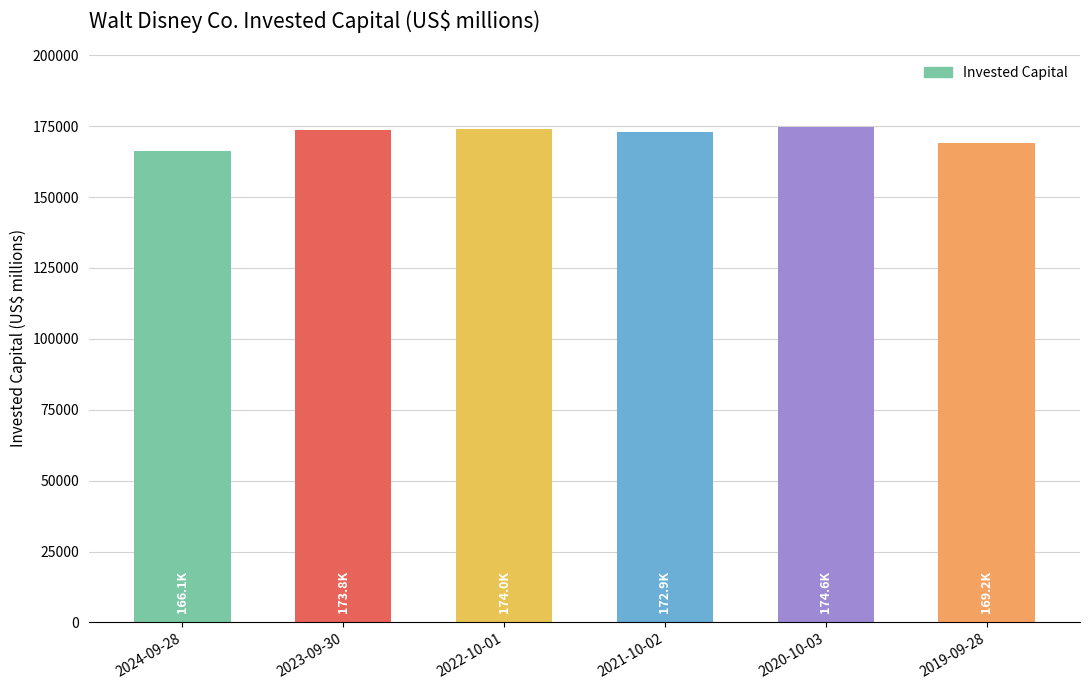

What is the difference between the second highest and second lowest values?

4799